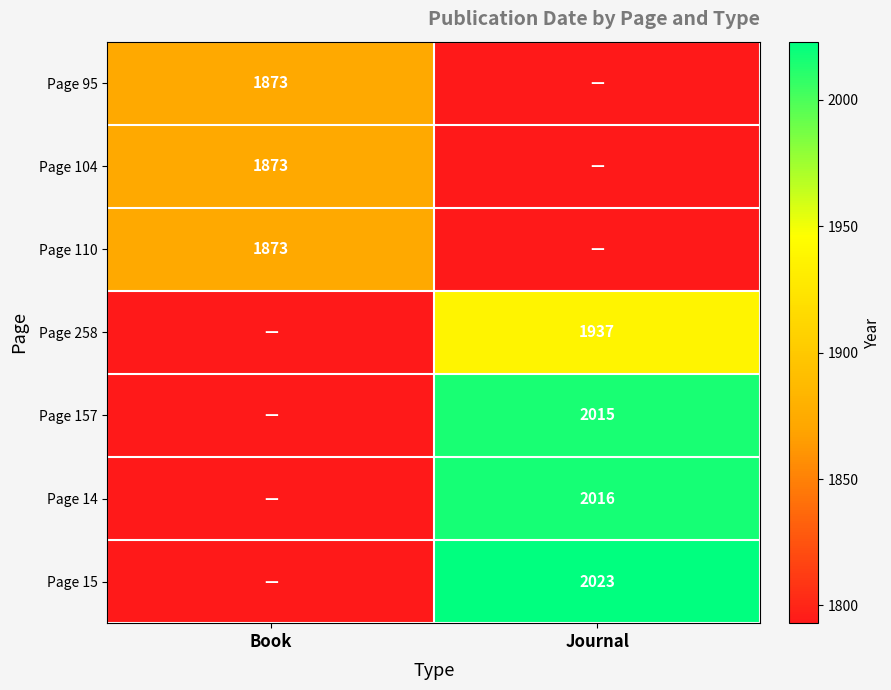

How many data points does each series have?

2